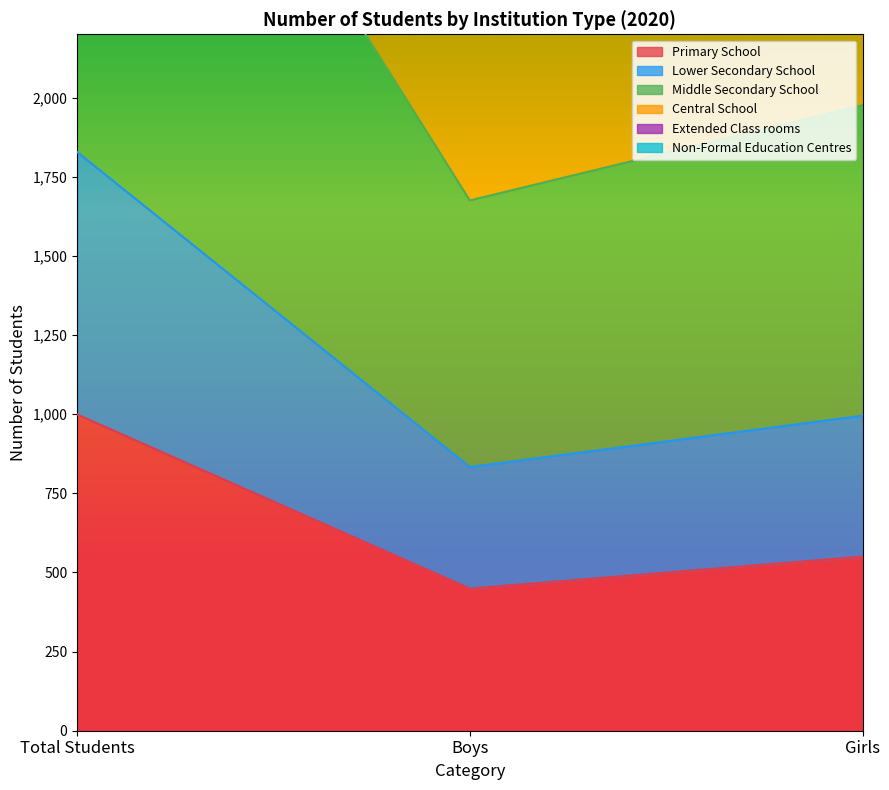

The value of Primary School at Total Students is 668. True or false?

False